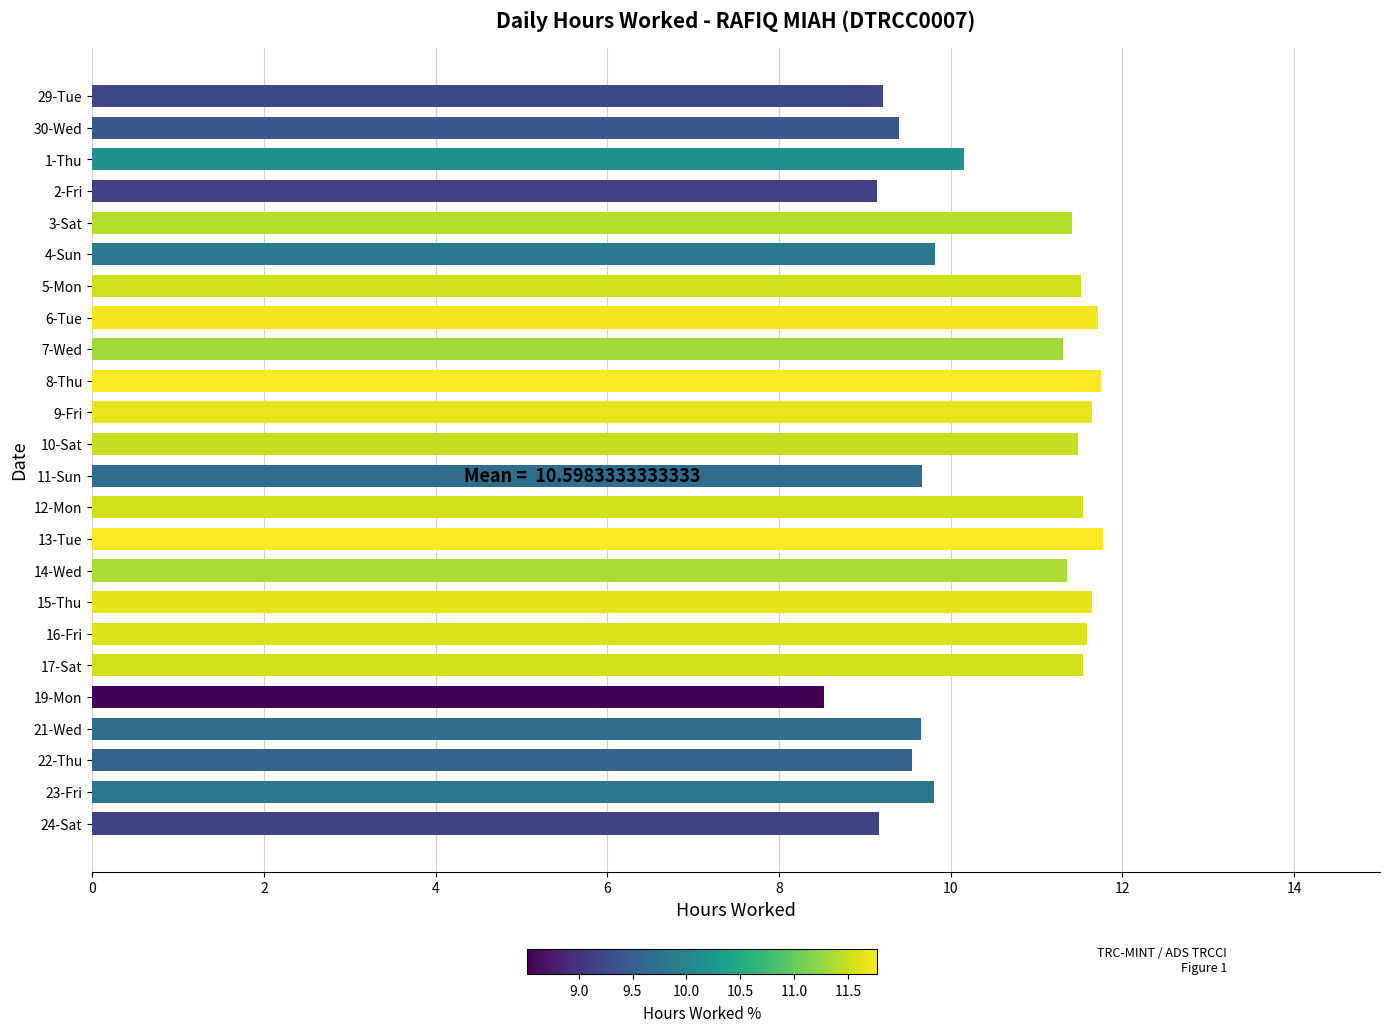

True or false: the data shows 11.8 at 8-Thu.

True